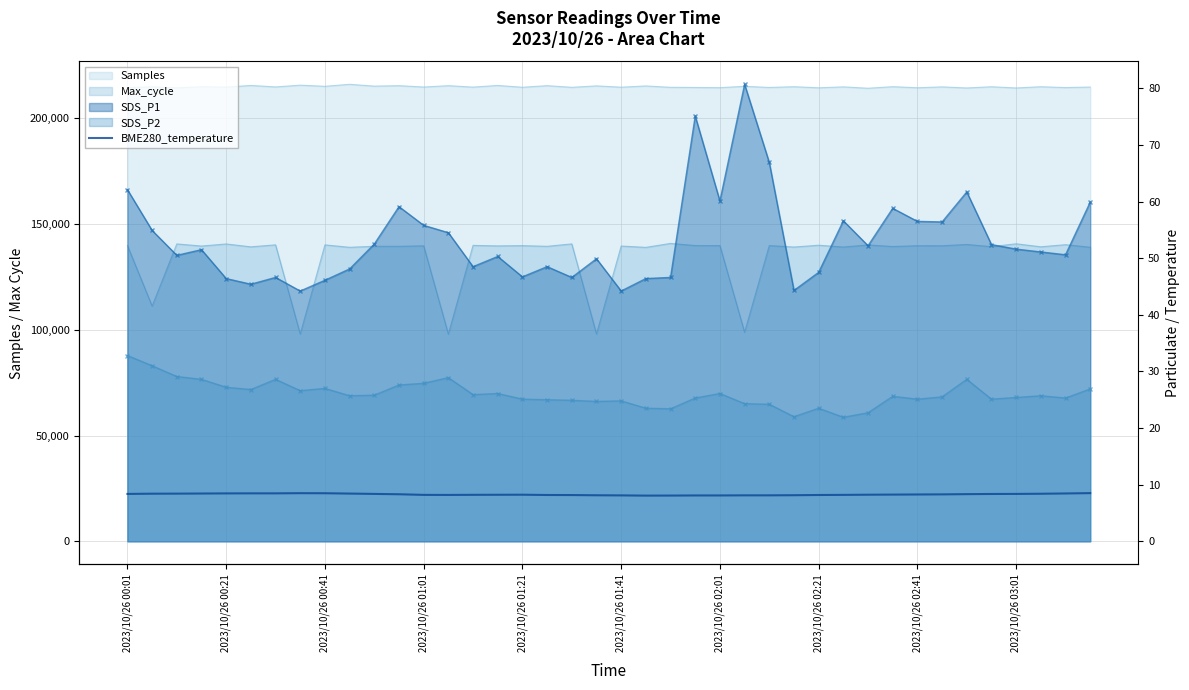

The chart shows a value of 14.8 at 34. True or false?

False